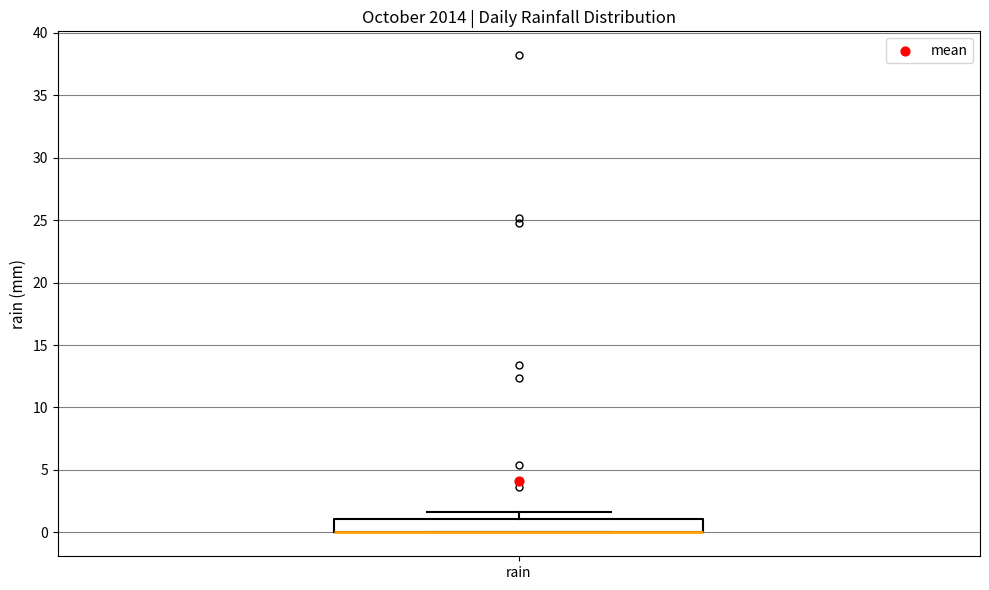

Where is the upper edge of the box for rain on the y-axis? The values are not printed on the chart, so give them approximately, as read against the axis.

1.0